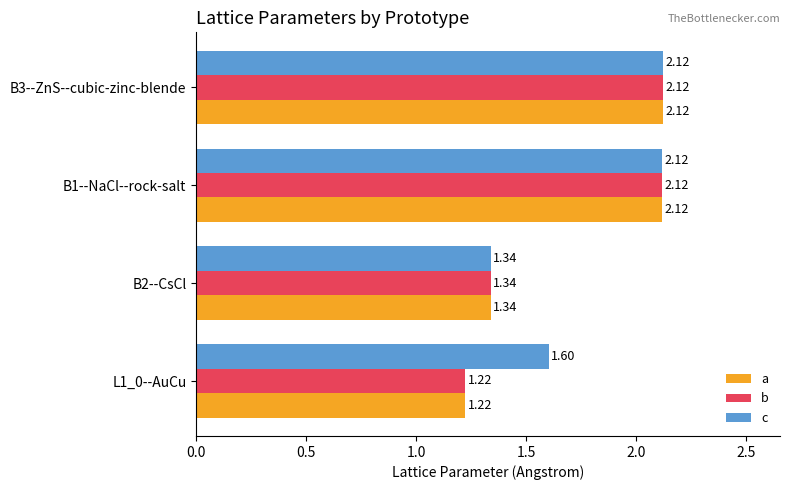

What is the total value across all series at B1--NaCl--rock-salt?

6.4